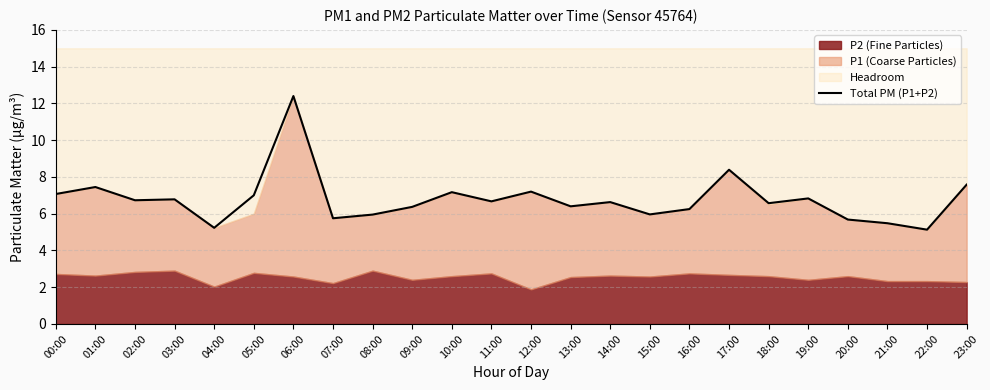

At which label is the value closest to 8?

17:00